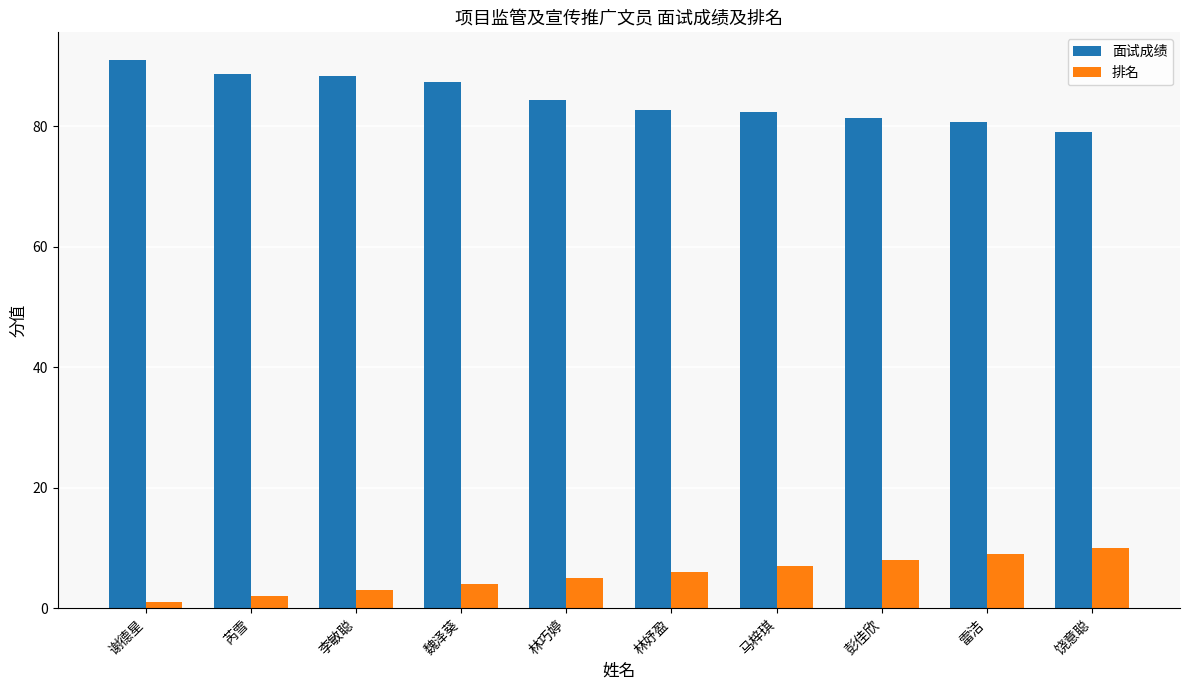

What is the label of the 10th bar from the right?

谢德星